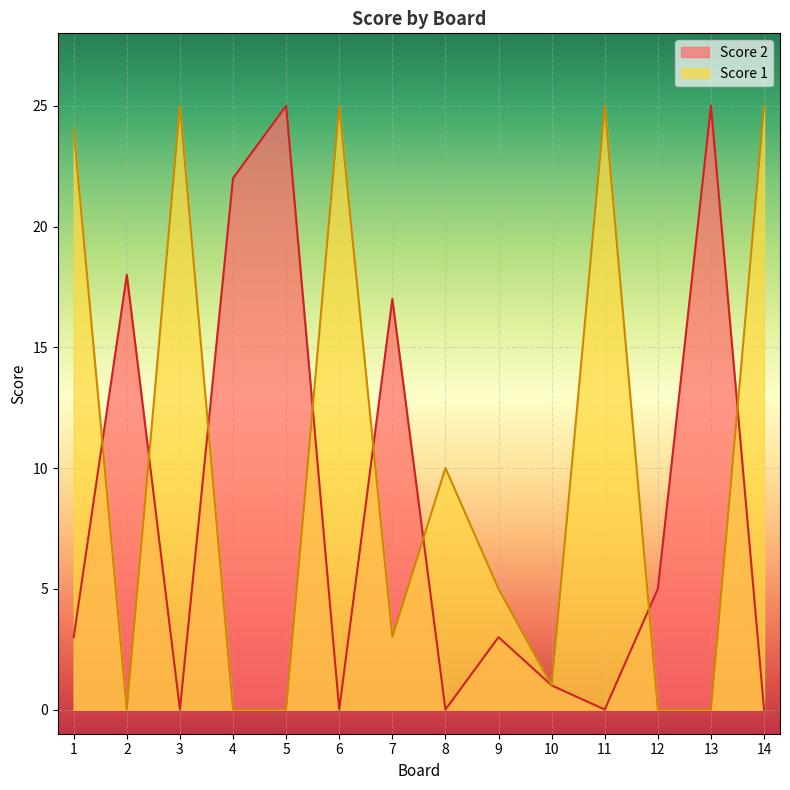

Rank the categories by Score 2 value from lowest to highest.

3, 6, 8, 11, 14, 10, 1, 9, 12, 7, 2, 4, 5, 13